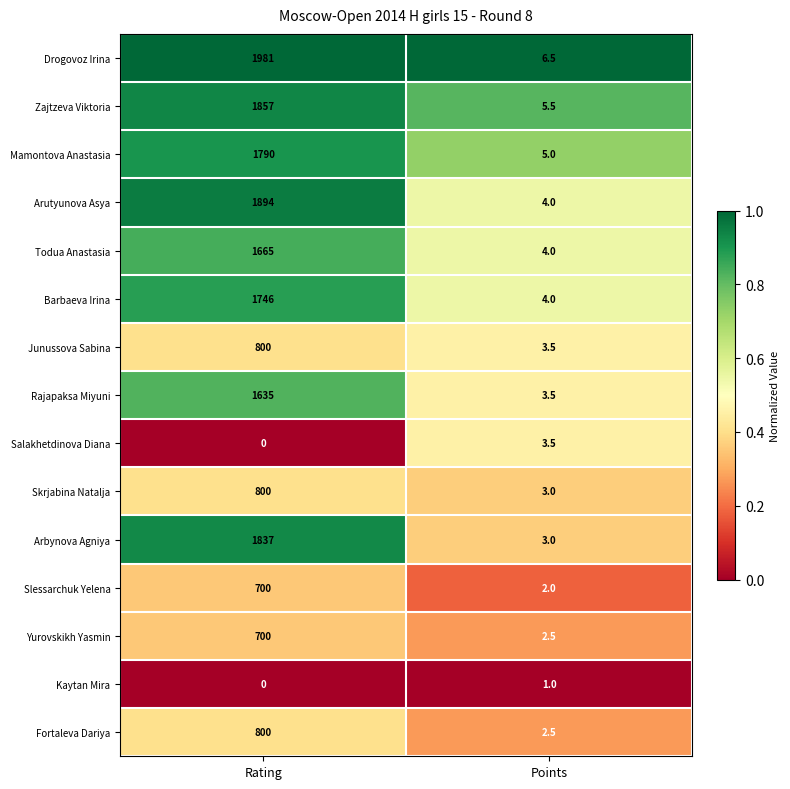

What is the difference between the highest and lowest values at Points?

5.5